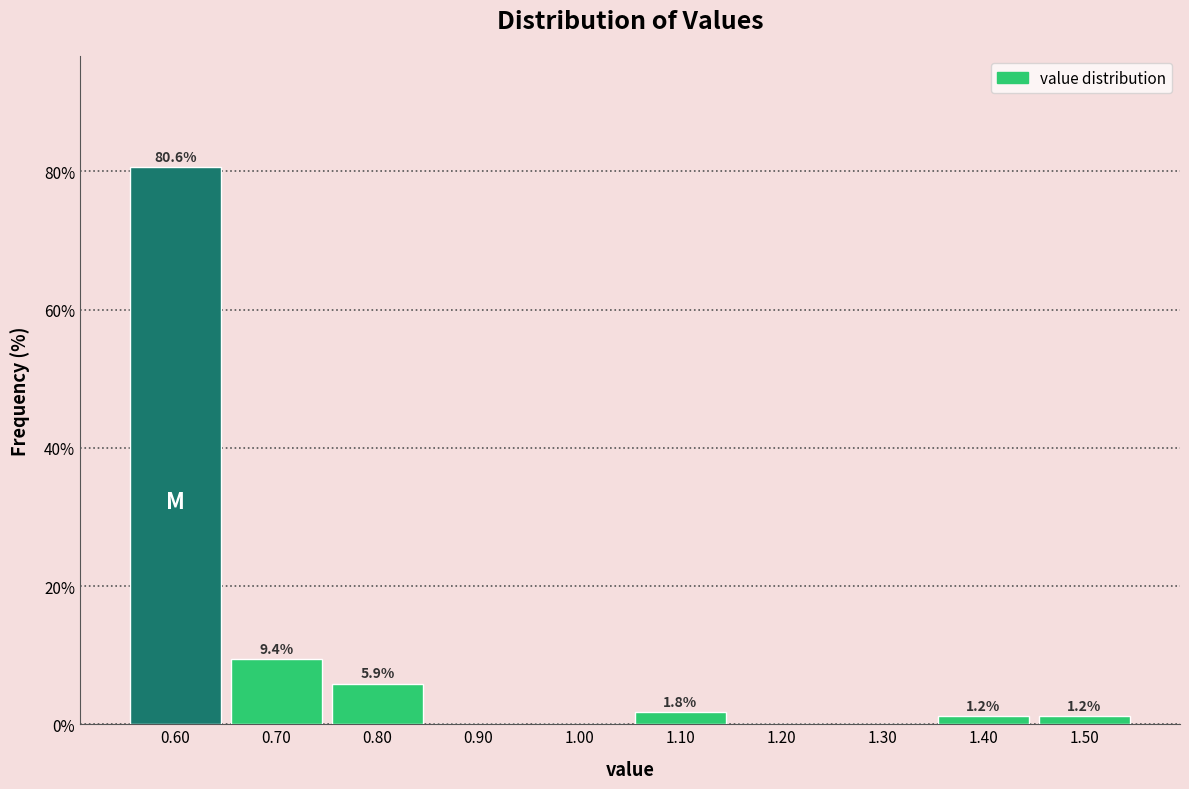

Over which range of the x-axis is the bar tallest?

0.55 to 0.65